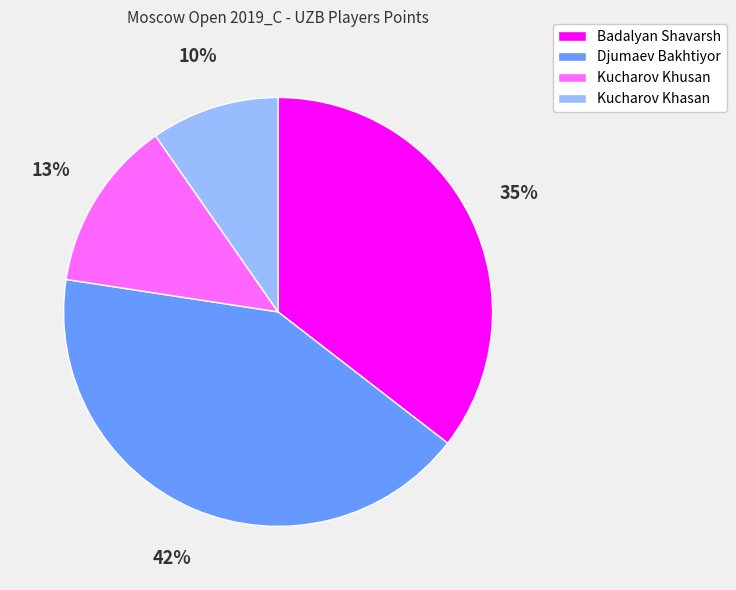

Is the sum of Kucharov Khusan and Badalyan Shavarsh greater than half?

No